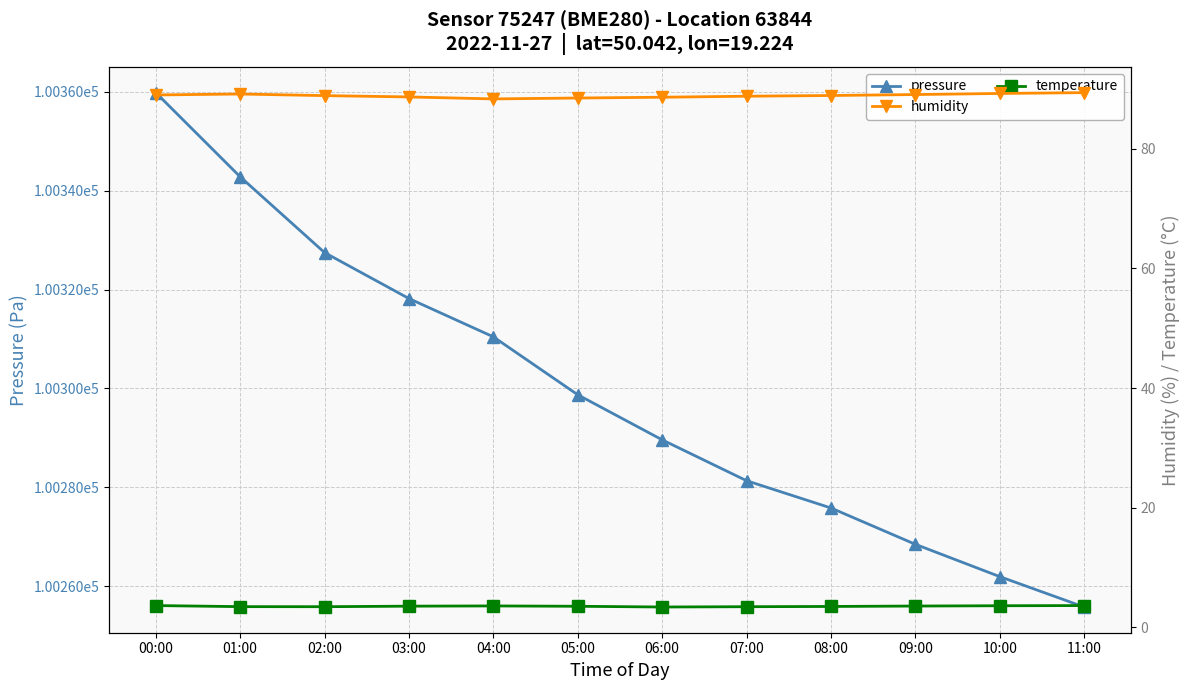

True or false: temperature and humidity cross at least once.

False